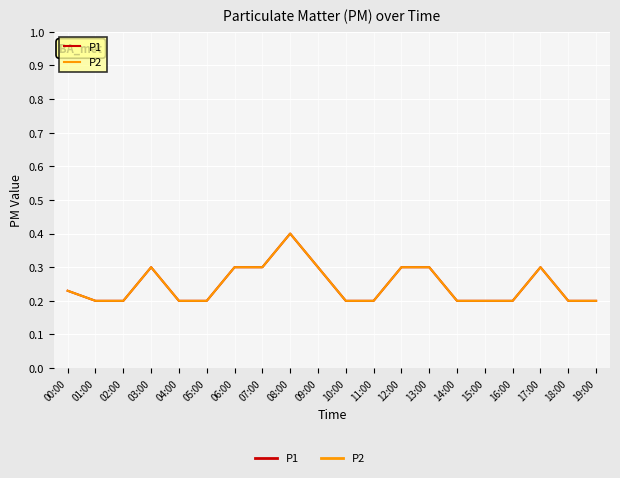

True or false: P1 and P2 cross at least once.

False